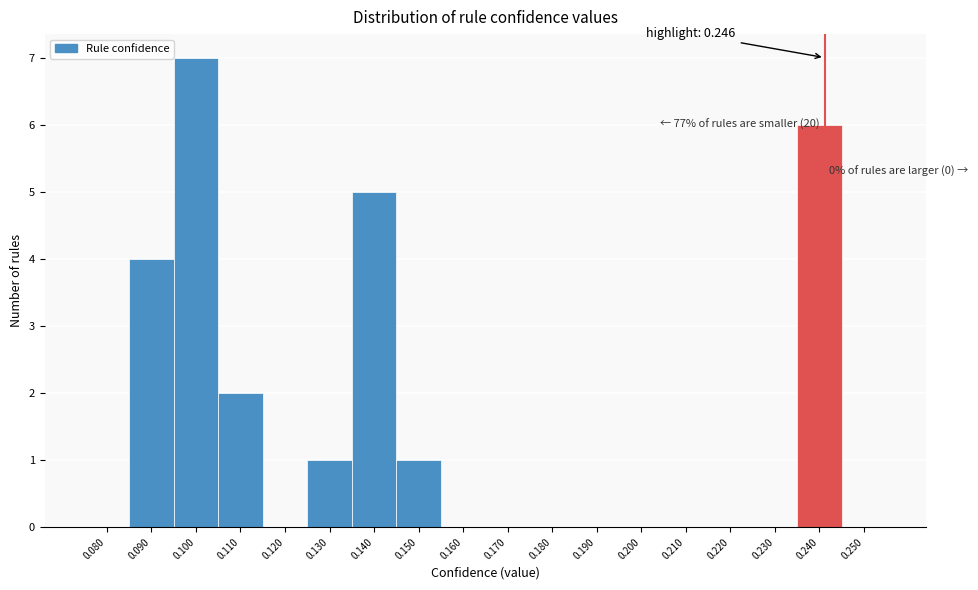

Reading left to right, transcribe all the data shown in this chart.

0.080=0	0.090=4	0.100=7	0.110=2	0.120=0	0.130=1	0.140=5	0.150=1	0.160=0	0.170=0	0.180=0	0.190=0	0.200=0	0.210=0	0.220=0	0.230=0	0.240=6	0.250=0